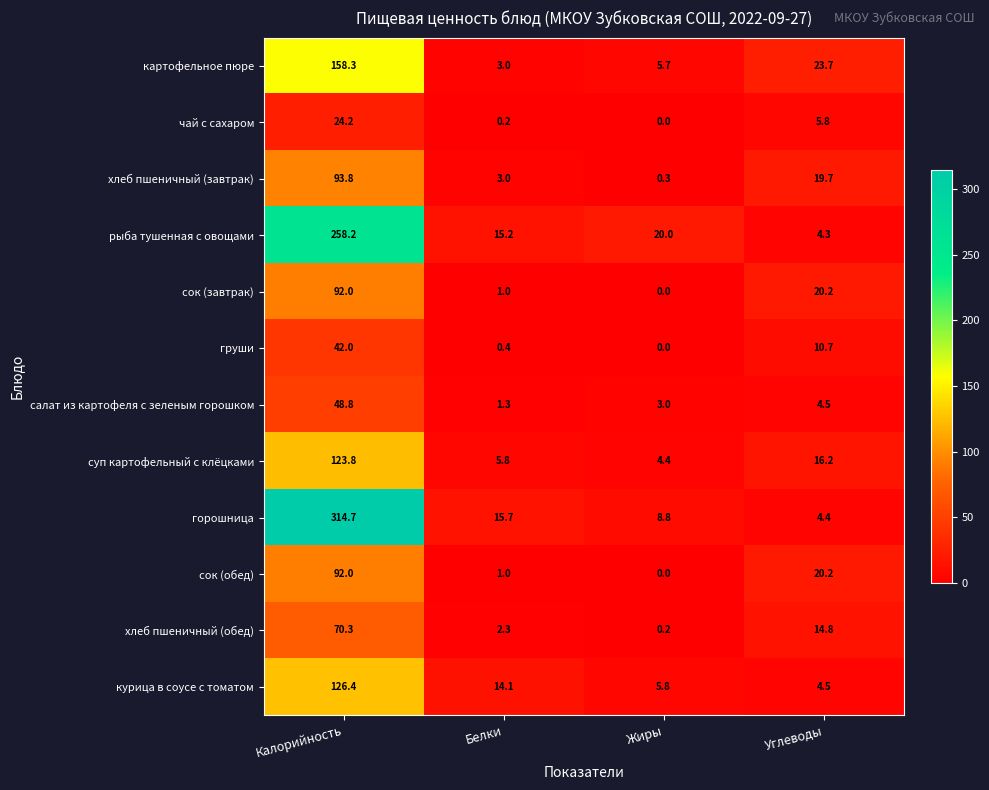

At which label does суп картофельный с клёцками reach its peak?

Калорийность